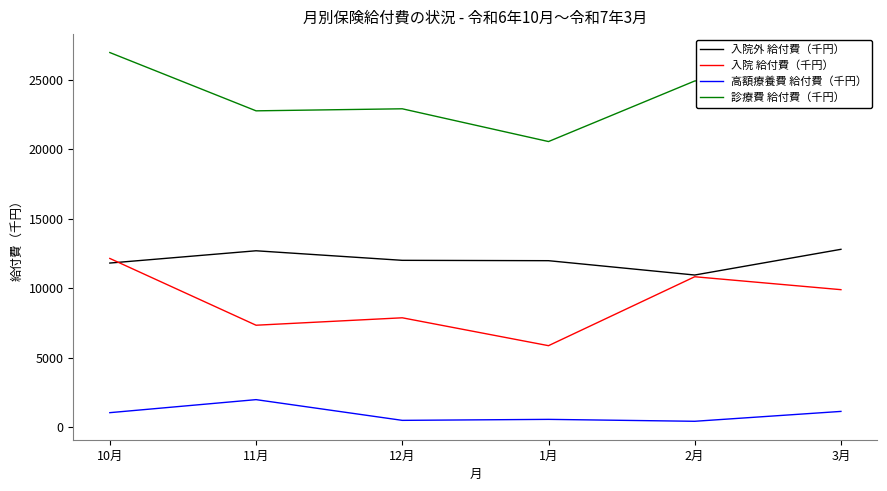

How many interior local peaks does the 入院 給付費（千円） series have?

2